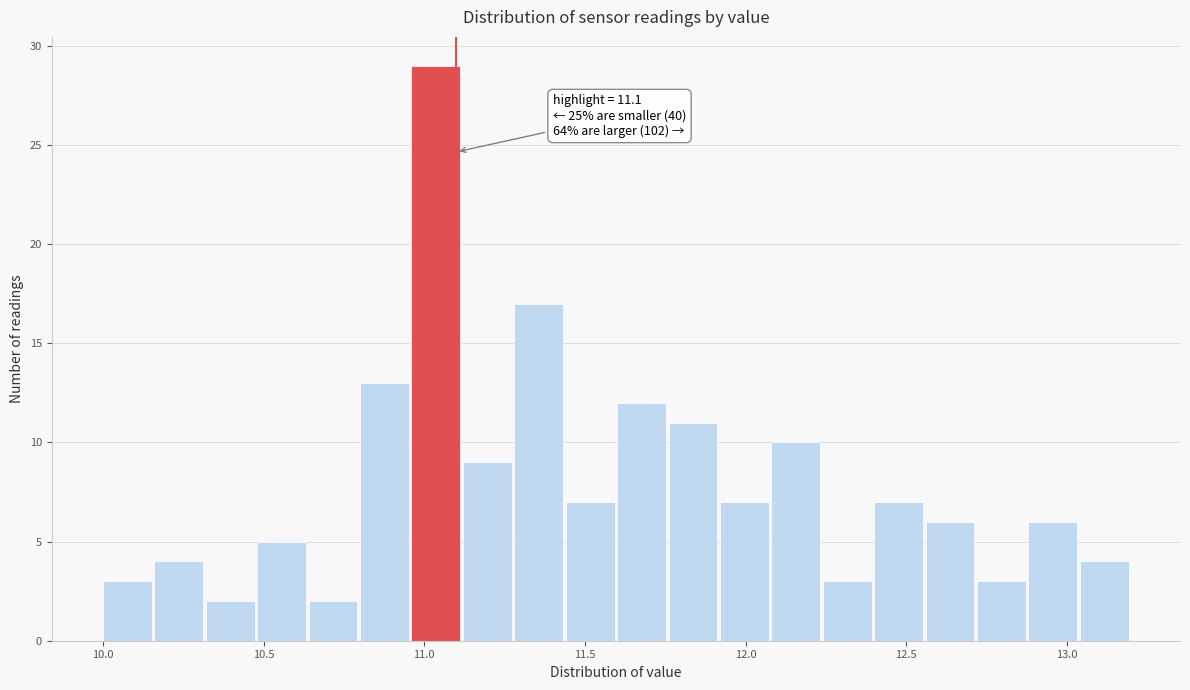

Around what value on the x-axis is the tallest bar? Give the approximate position of its centre, as read against the axis.

11.05